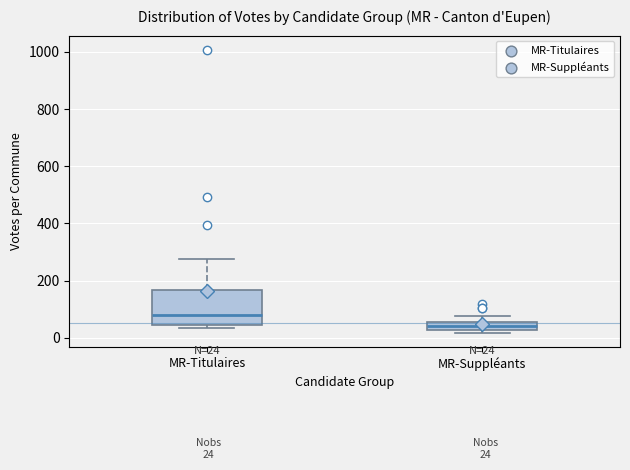

Which box has the highest median line?

MR-Titulaires